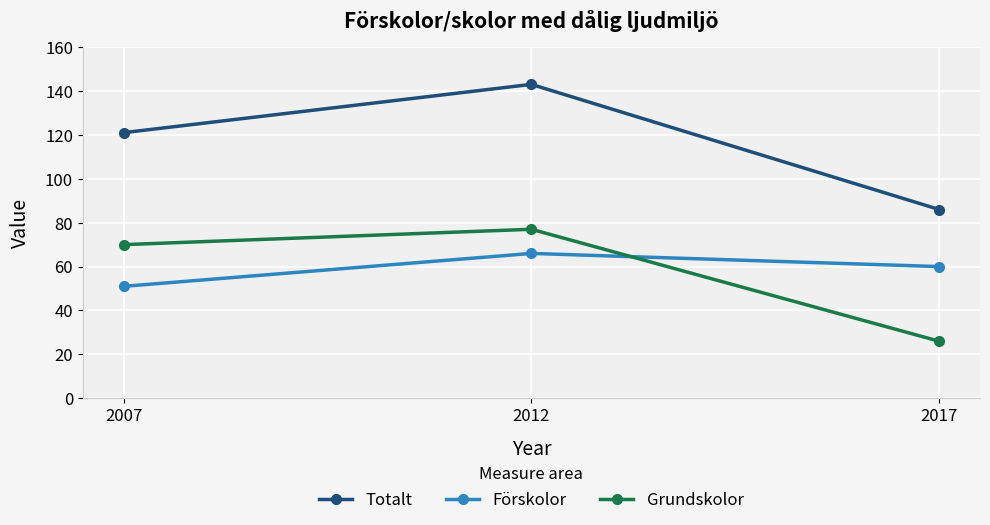

Which series changed the most between 2007 and 2017?

Grundskolor